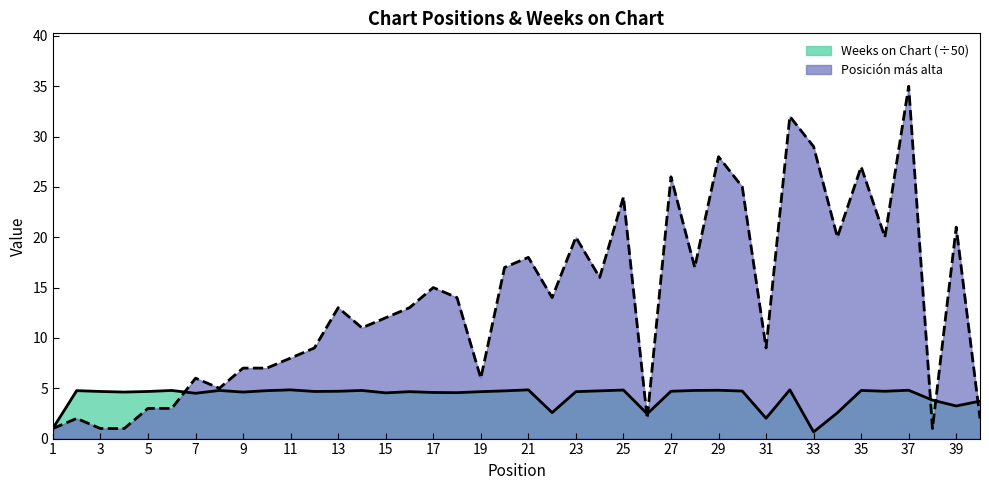

Read the Weeks on Chart value at 3.

4.7